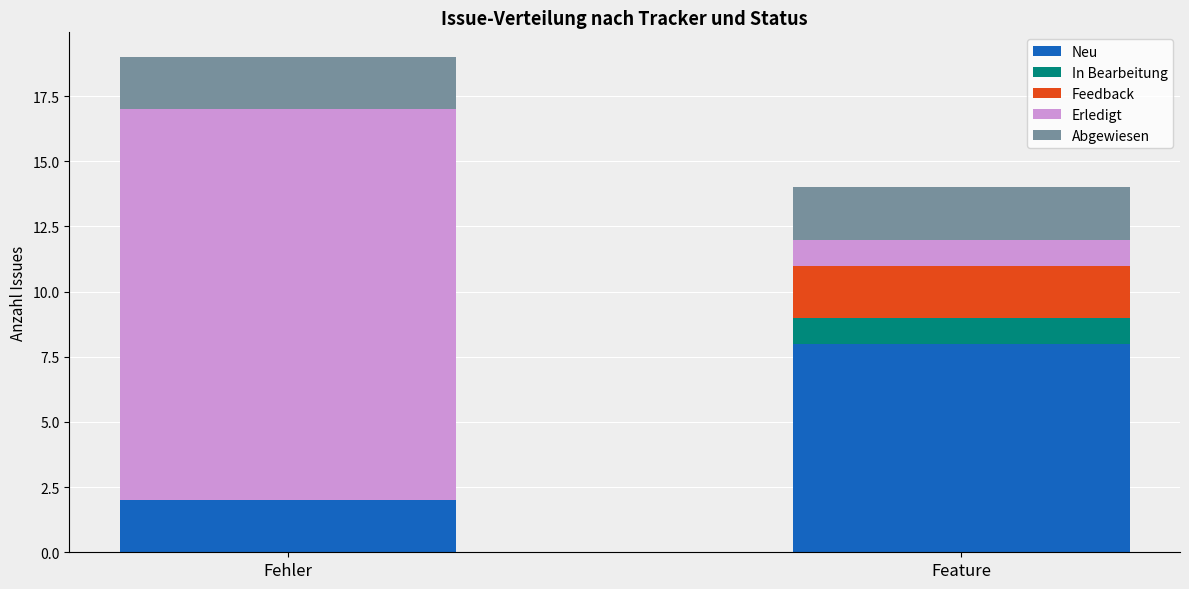

Which category has the highest value in the Neu series?

Feature